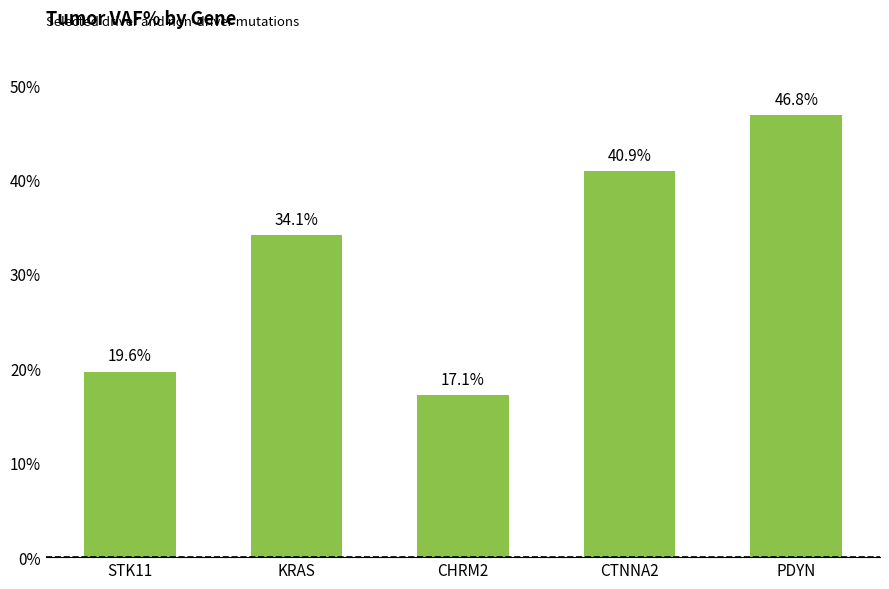

What is the label of the 5th bar from the left?

PDYN